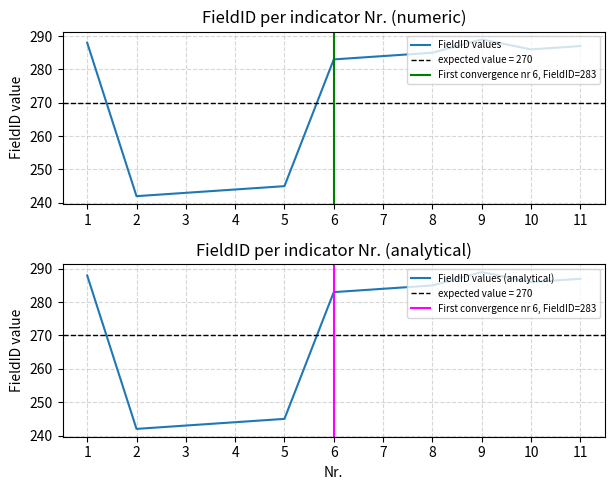

What is the minimum value shown in the chart?

242